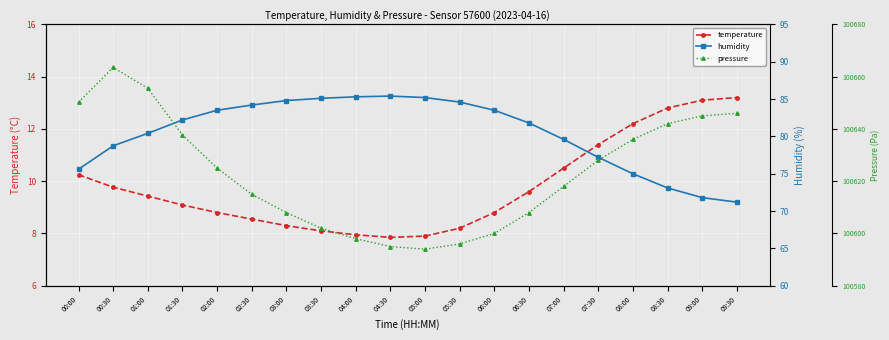

Reading right to left, transcribe all the data shown in this chart.

temperature: 09:30=13.2	09:00=13.1	08:30=12.8	08:00=12.2	07:30=11.4	07:00=10.5	06:30=9.6	06:00=8.8	05:30=8.2	05:00=7.9	04:30=7.8	04:00=8.0	03:30=8.1	03:00=8.3	02:30=8.6	02:00=8.8	01:30=9.1	01:00=9.4	00:30=9.8	00:00=10.2
humidity: 09:30=71.2	09:00=71.8	08:30=73.1	08:00=75.0	07:30=77.2	07:00=79.6	06:30=81.8	06:00=83.5	05:30=84.6	05:00=85.2	04:30=85.4	04:00=85.3	03:30=85.1	03:00=84.8	02:30=84.2	02:00=83.5	01:30=82.2	01:00=80.4	00:30=78.7	00:00=75.6
pressure: 09:30=100646.0	09:00=100645.0	08:30=100642.0	08:00=100636.0	07:30=100628.0	07:00=100618.0	06:30=100608.0	06:00=100600.0	05:30=100596.0	05:00=100594.0	04:30=100595.0	04:00=100598.0	03:30=100602.0	03:00=100608.0	02:30=100615.0	02:00=100625.0	01:30=100637.7	01:00=100655.6	00:30=100663.5	00:00=100650.2